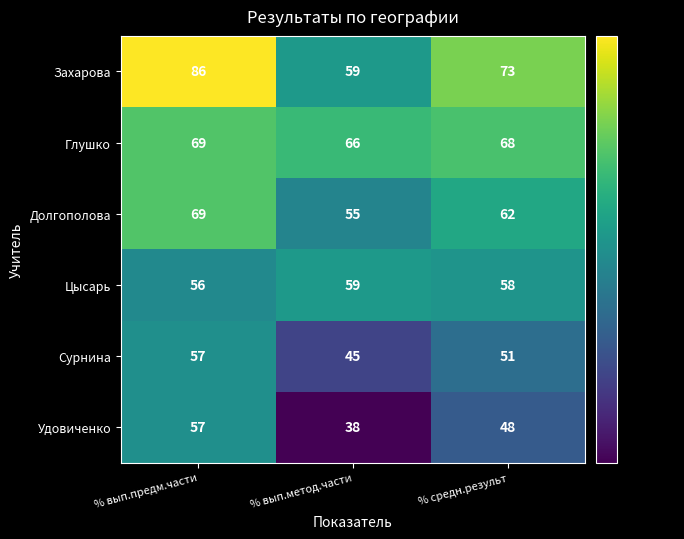

Which series has the largest range (max minus min)?

Захарова